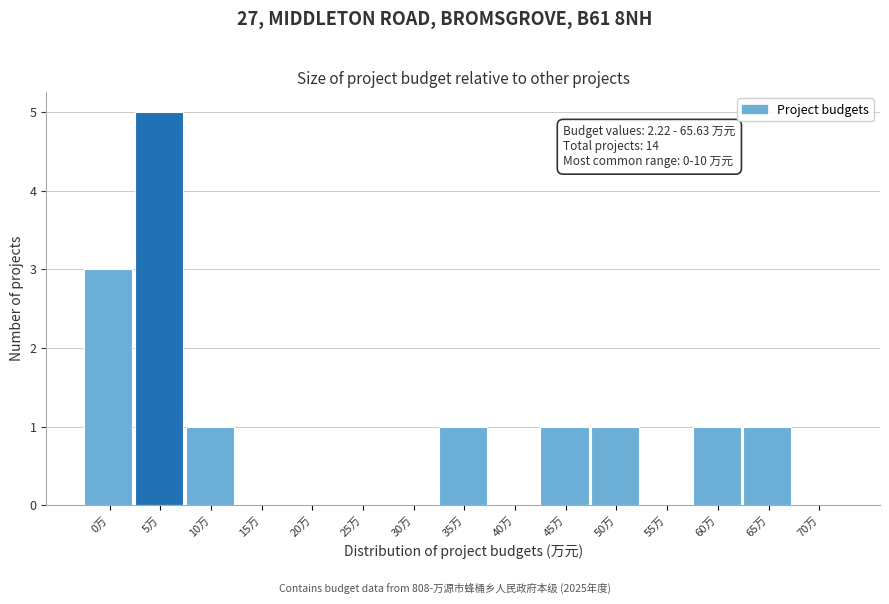

Reading left to right, extract all data points from this chart.

0万=3	5万=5	10万=1	15万=0	20万=0	25万=0	30万=0	35万=1	40万=0	45万=1	50万=1	55万=0	60万=1	65万=1	70万=0